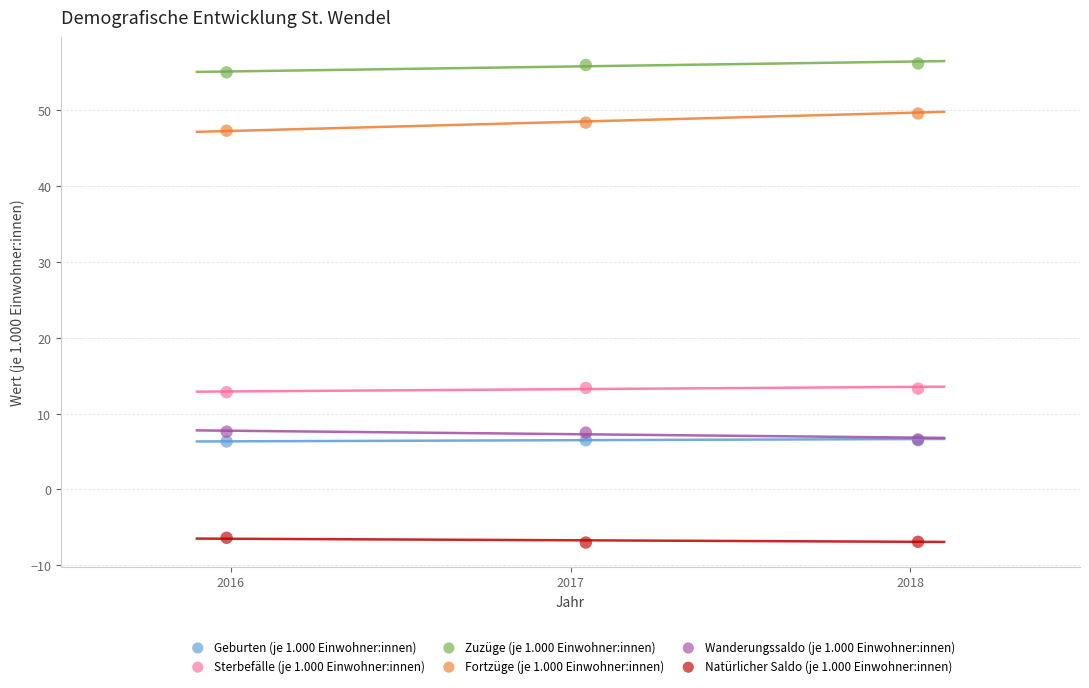

Which series has the widest spread of Y values?

Fortzüge (je 1.000 Einwohner:innen)